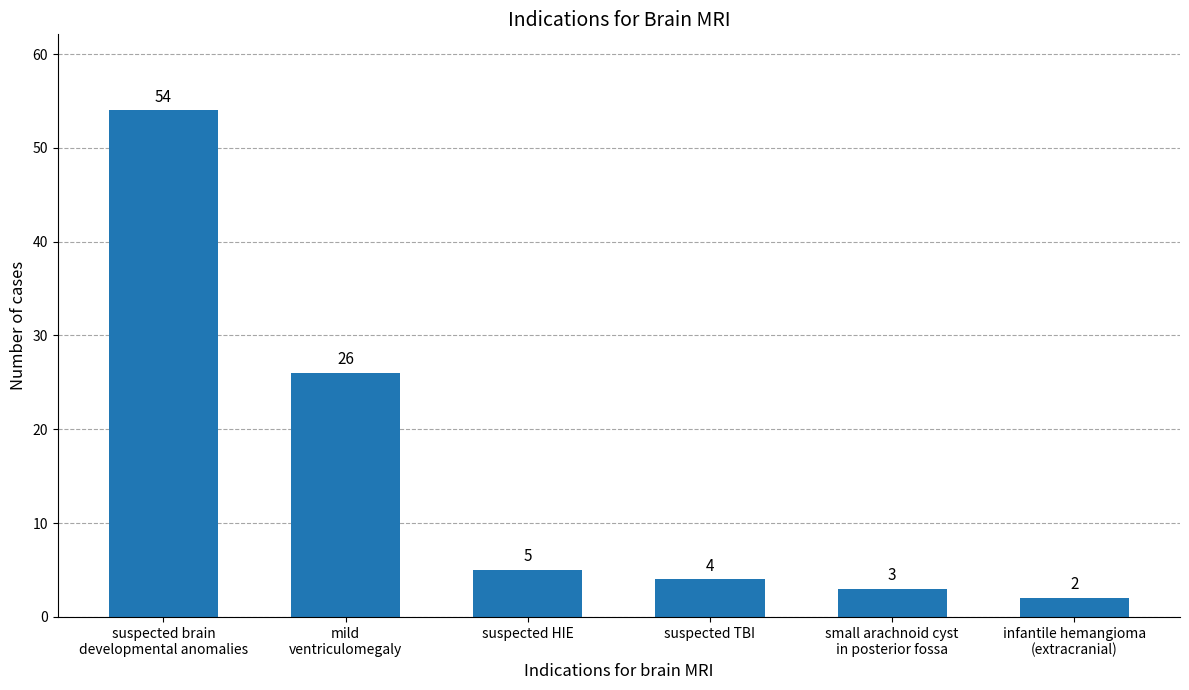

What is the change in value from suspected brain
developmental anomalies to infantile hemangioma
(extracranial)?

-52